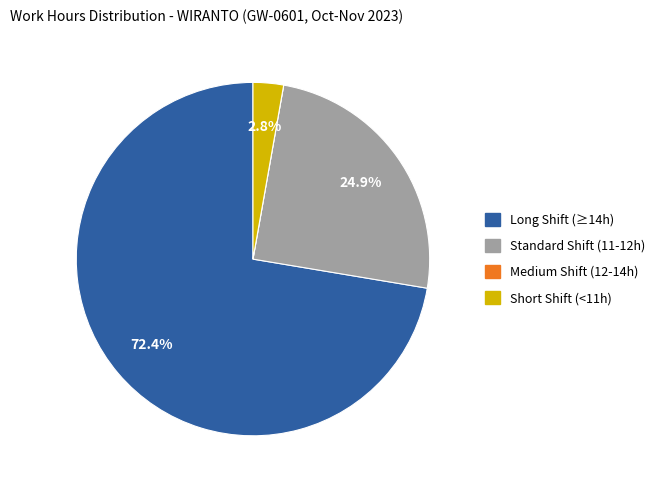

To the nearest percent, what is the difference between the largest and smallest slice percentages?

72%